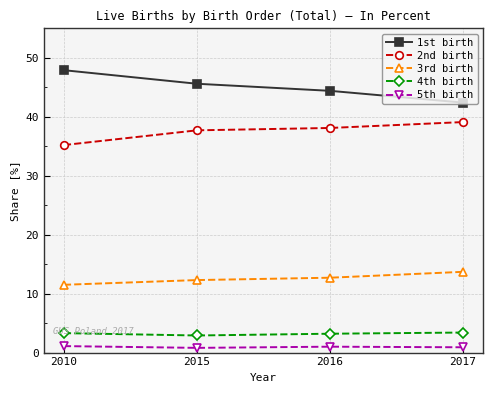

True or false: 4th birth and 1st birth intersect in this chart.

False